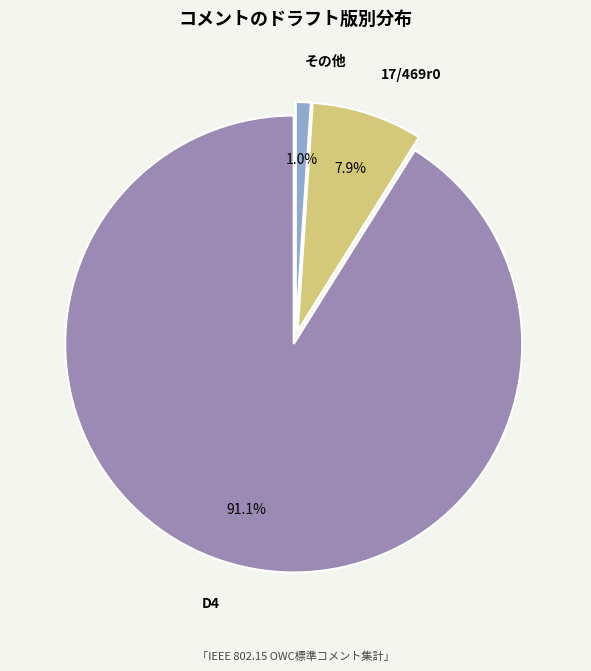

Which has a higher value, その他 or 17/469r0?

17/469r0